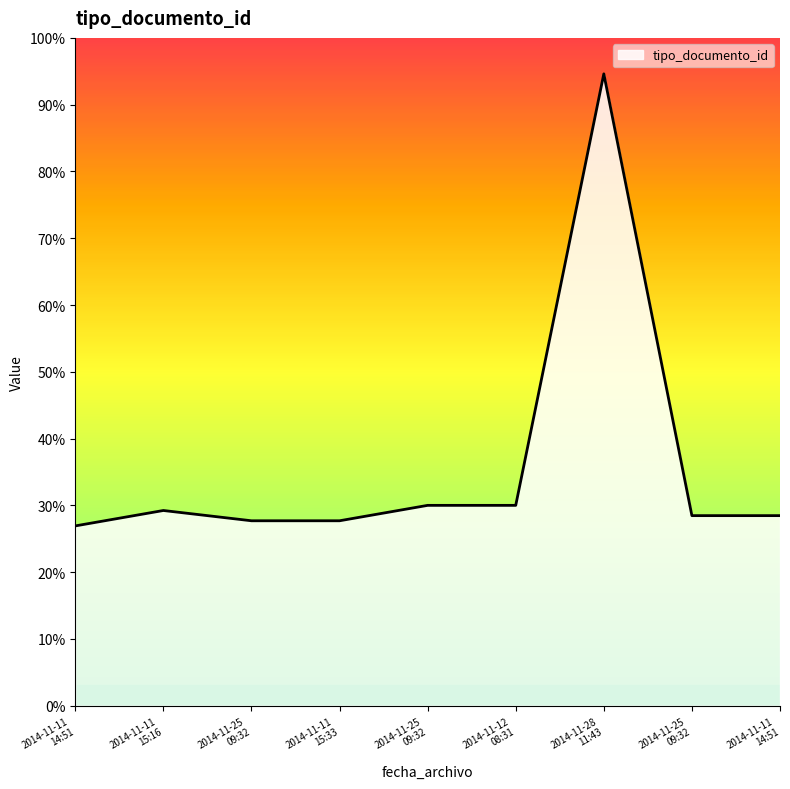

At which label does the data first exceed 37?

2014-11-11
15:16